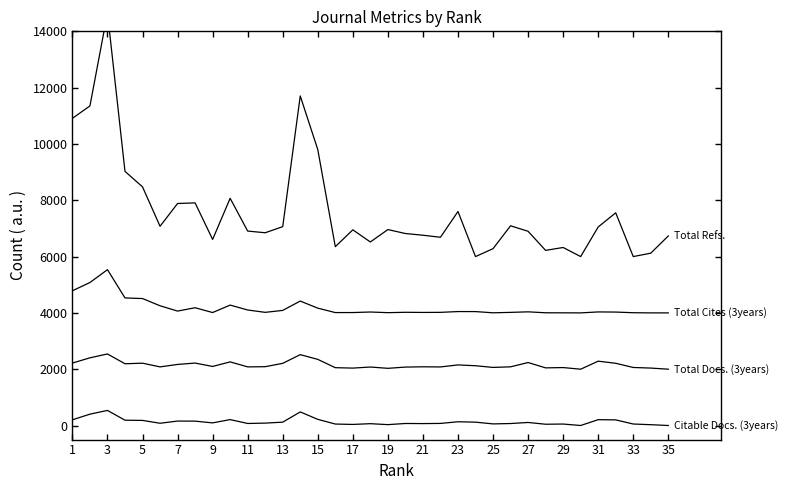

True or false: Total Cites (3years) and Total Refs. cross at least once.

False